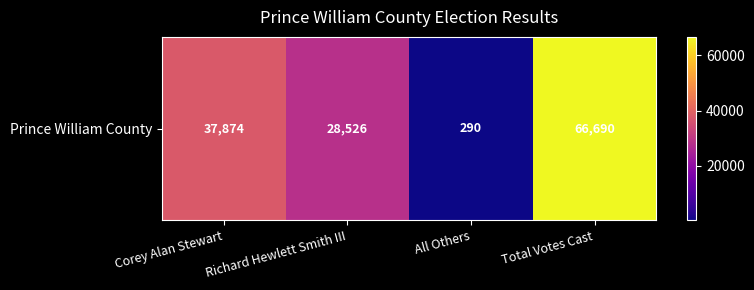

At which category does the chart reach its peak across all series?

Total Votes Cast